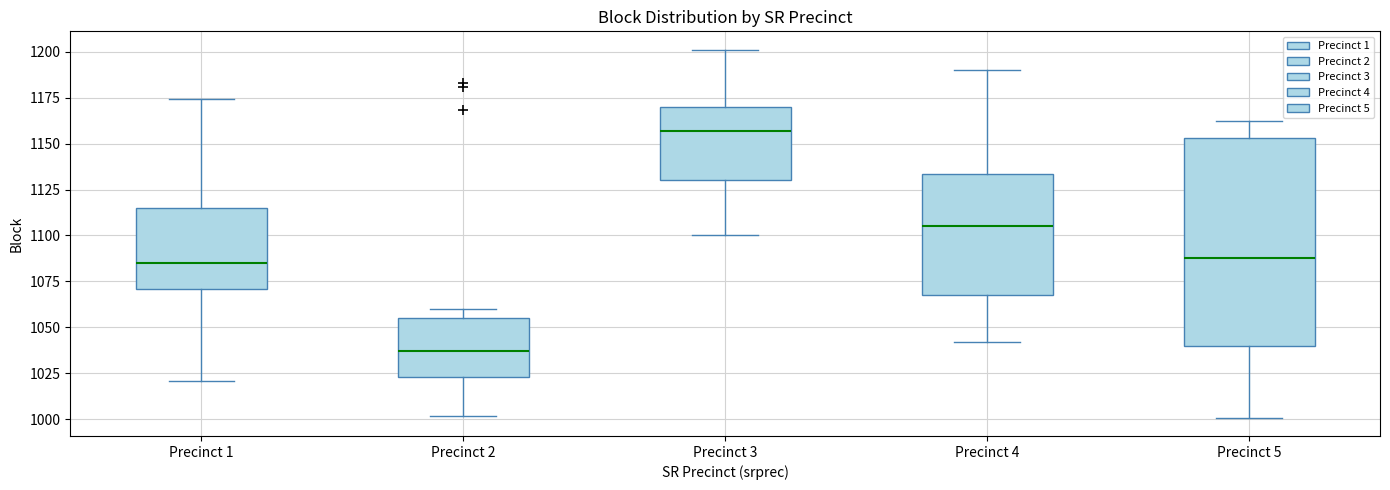

Reading left to right, transcribe this box plot: for each box, give where its median line is, the range the box spans, and where its two whiskers end, as read against the y-axis. The values are not printed on the chart, so give them approximately, as read against the axis.

Precinct 1: median 1085, box 1070 to 1115, whiskers 1020 to 1175
Precinct 2: median 1035, box 1025 to 1055, whiskers 1000 to 1060
Precinct 3: median 1155, box 1130 to 1170, whiskers 1100 to 1200
Precinct 4: median 1105, box 1070 to 1135, whiskers 1040 to 1190
Precinct 5: median 1090, box 1040 to 1155, whiskers 1000 to 1160